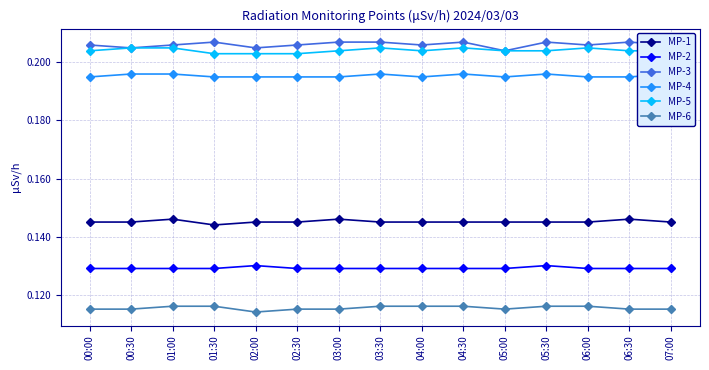

How many categories are shown in the chart?

15